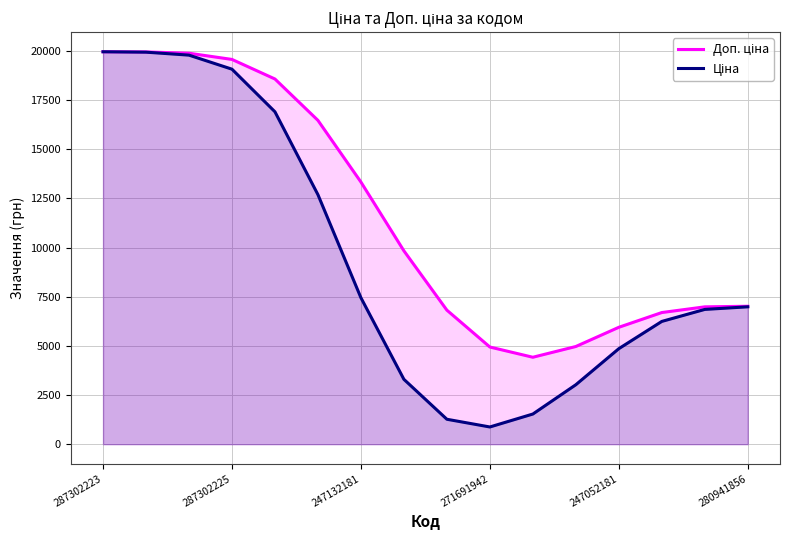

What is the sum of all Ціна values?

150777.0